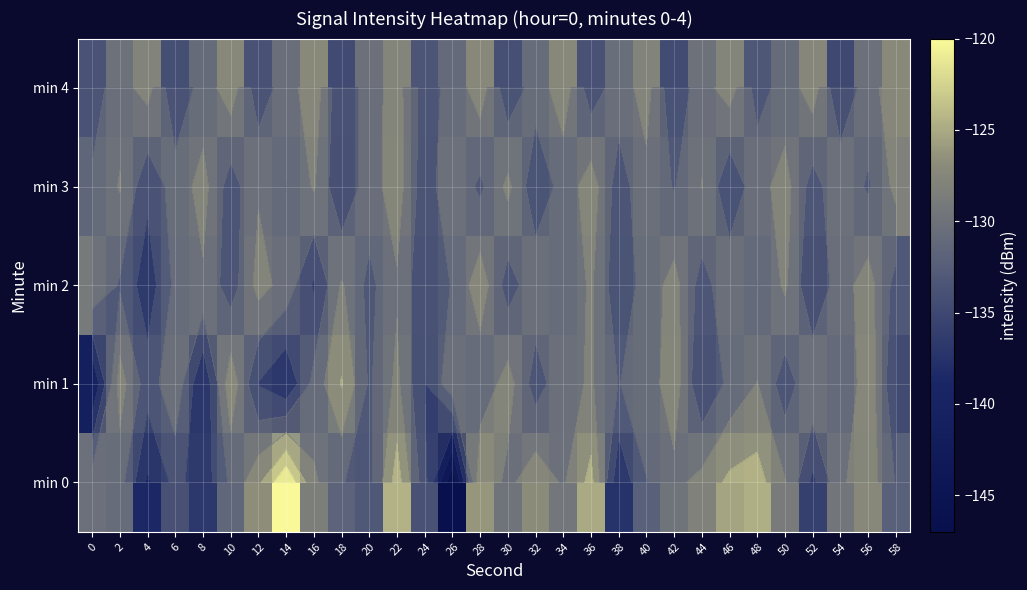

Is it true that min 3 equals -39.1 at 46?

False